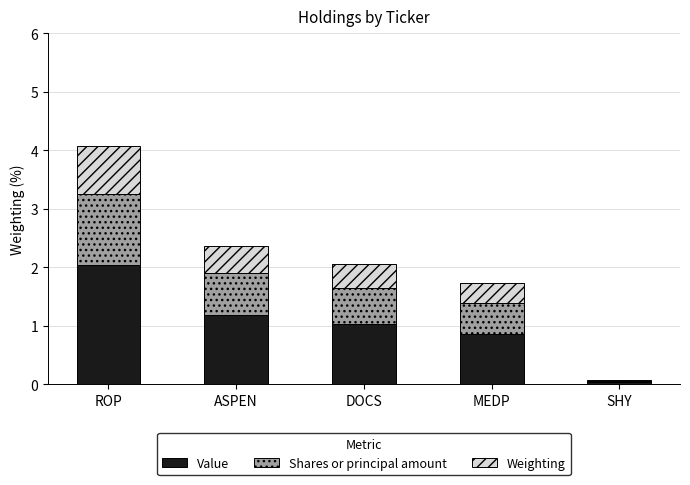

Count the number of categories in the chart.

5